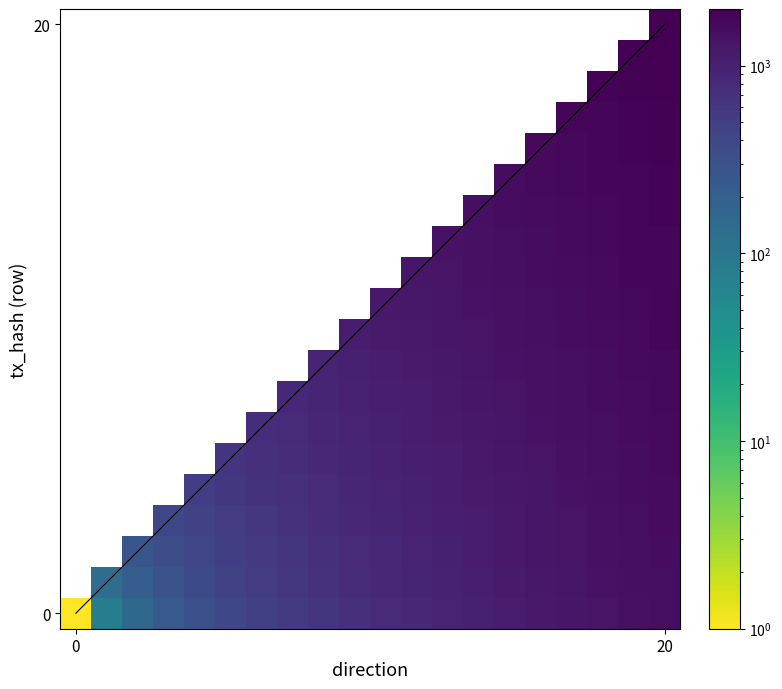

Count the number of data series in this chart.

20